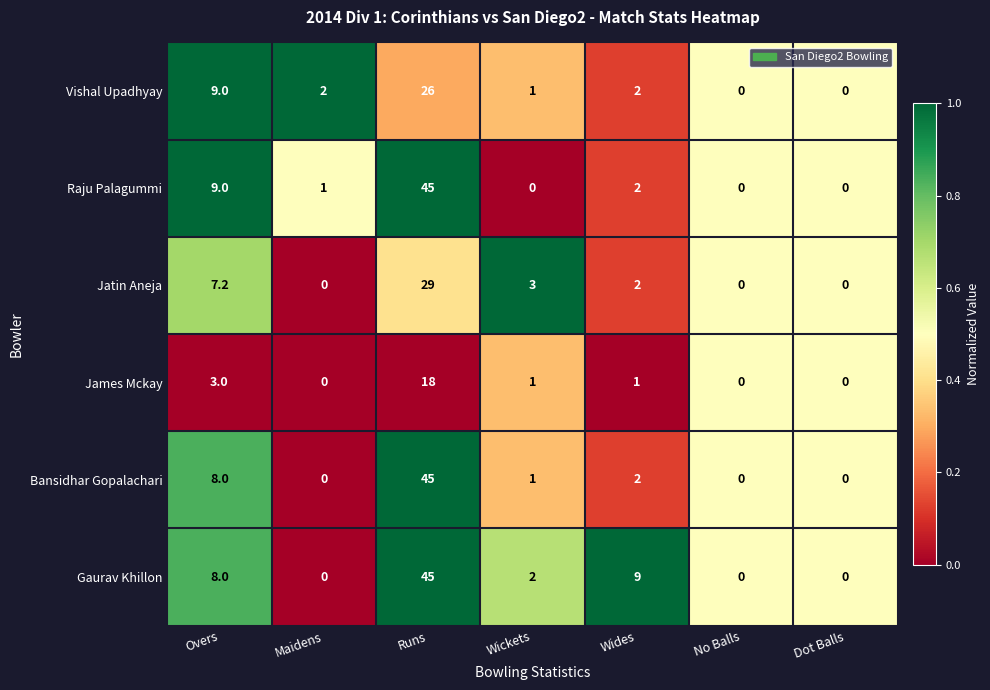

What is the spread (max minus min) of values at Overs?

6.0